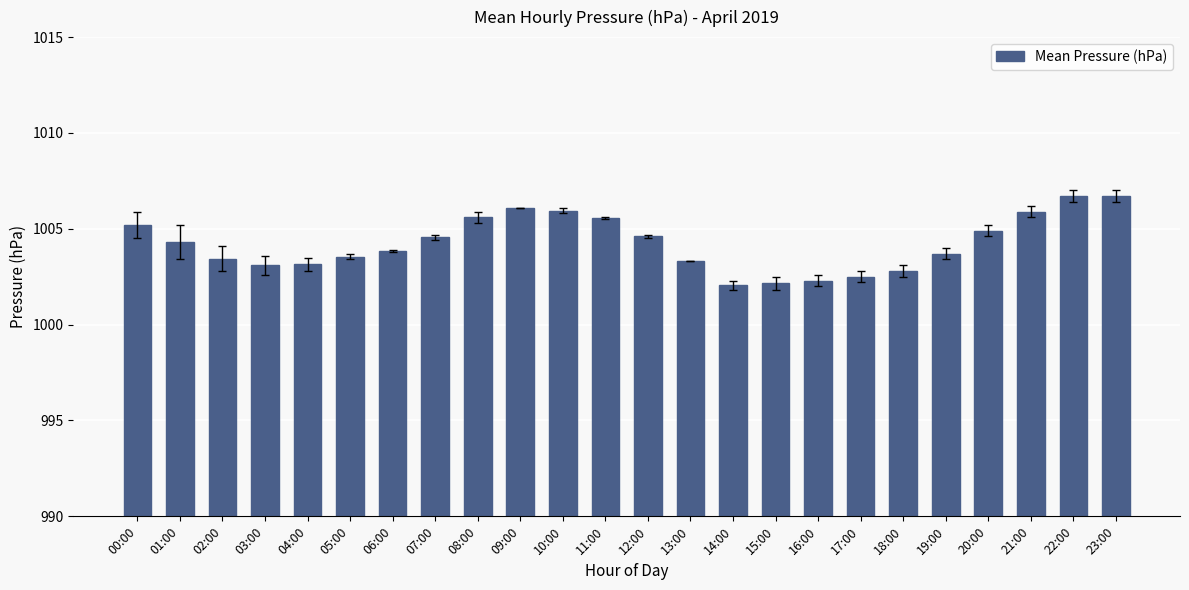

Read the value at 19:00.

1003.7